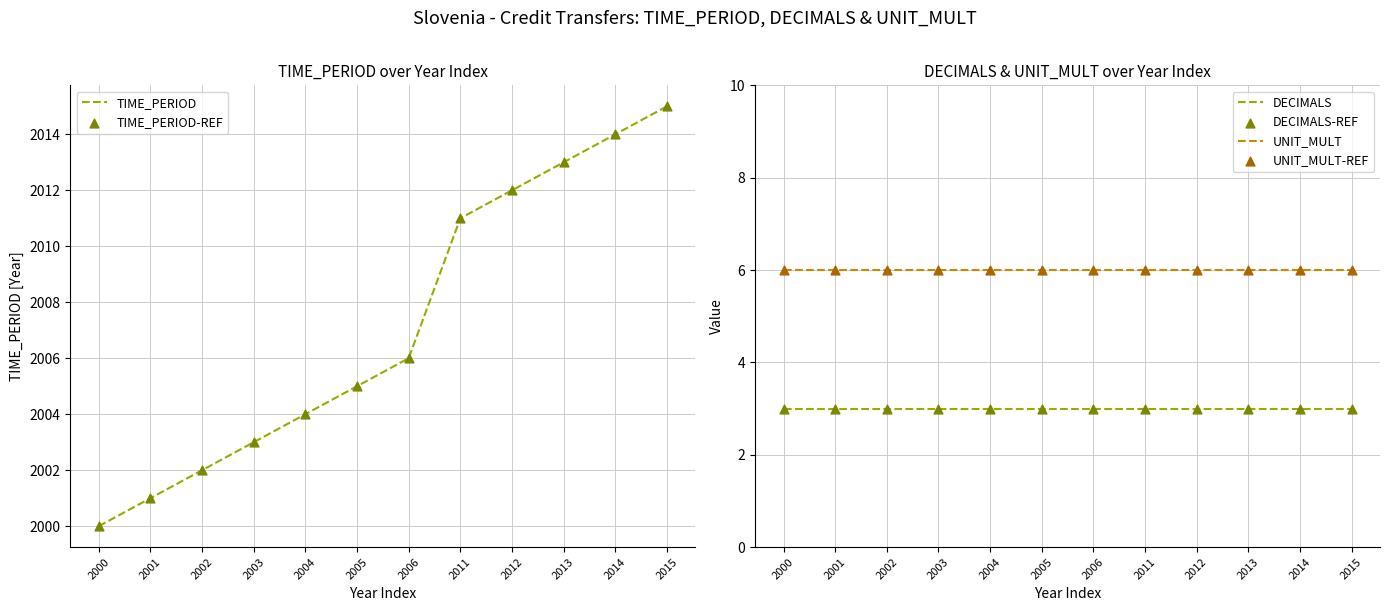

What is the total value across all series at 2000?

4018